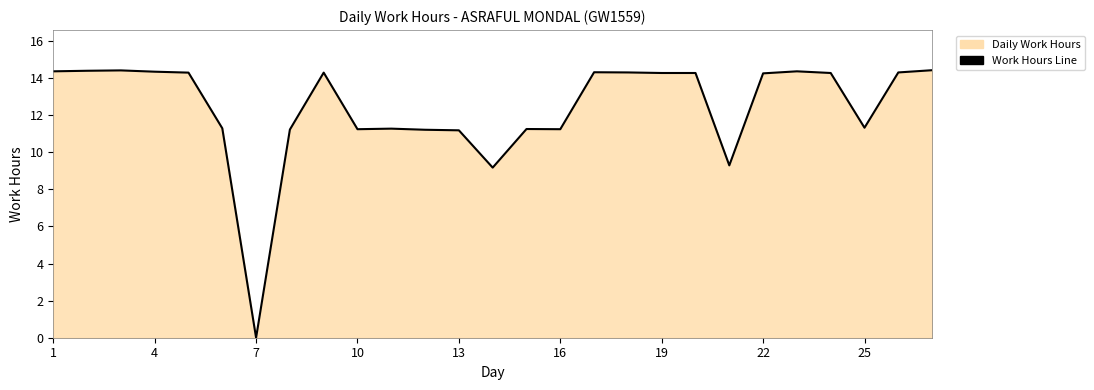

Count the number of data series in this chart.

1